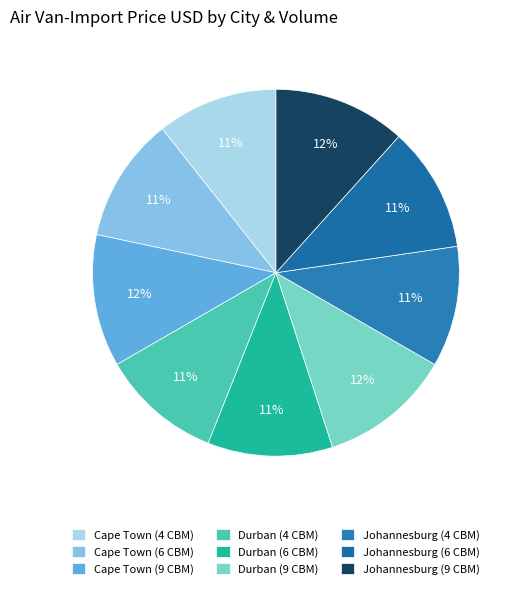

Count the number of slices in the pie.

9